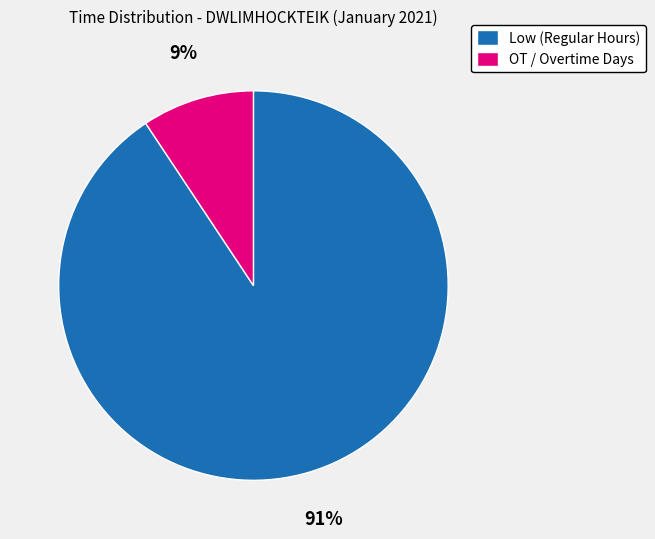

How many slices are in this pie chart?

2